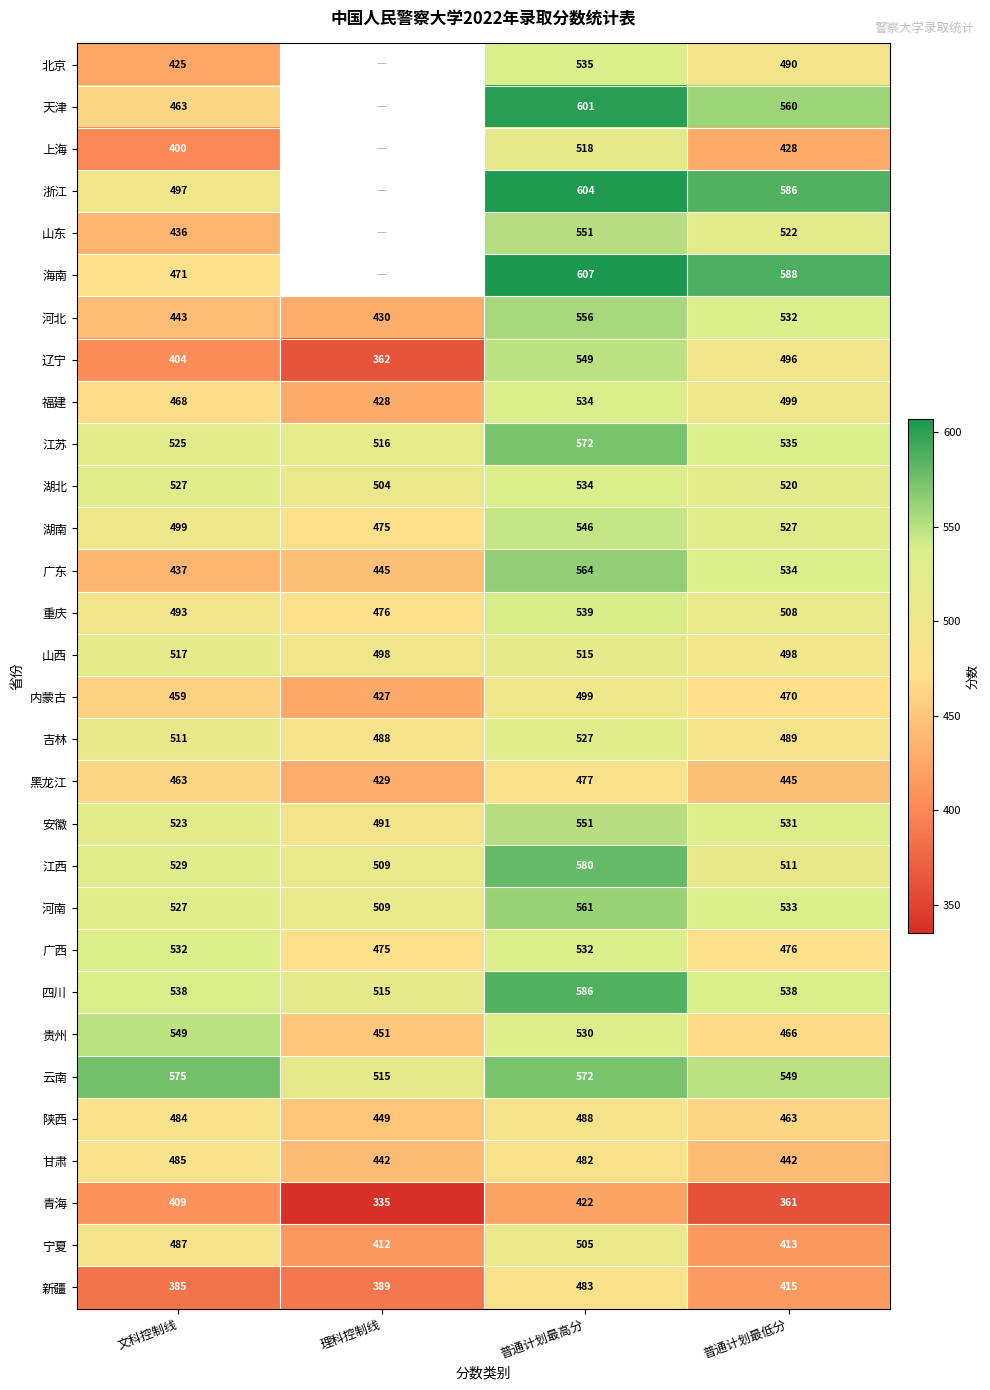

Rank the categories by 贵州 value from lowest to highest.

理科控制线, 普通计划最低分, 普通计划最高分, 文科控制线